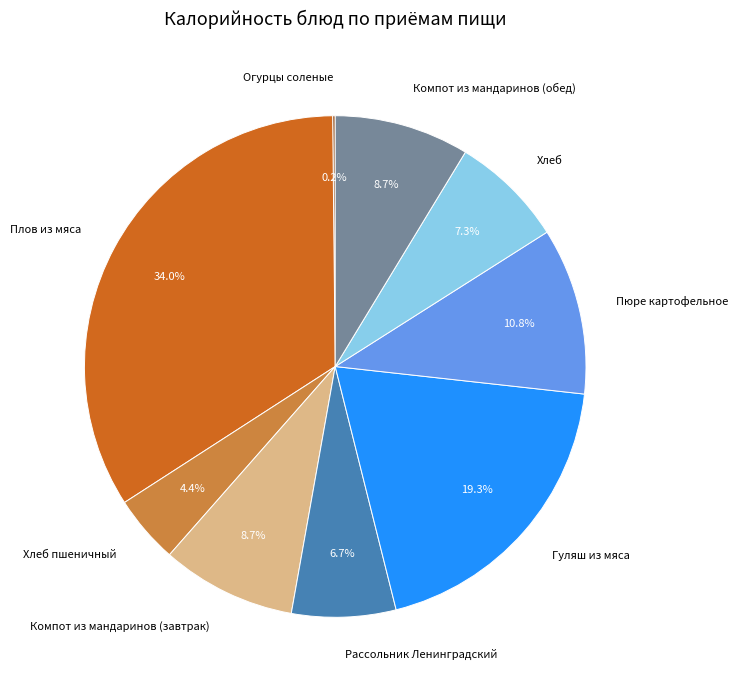

Which category has the biggest portion of the pie?

Плов из мяса